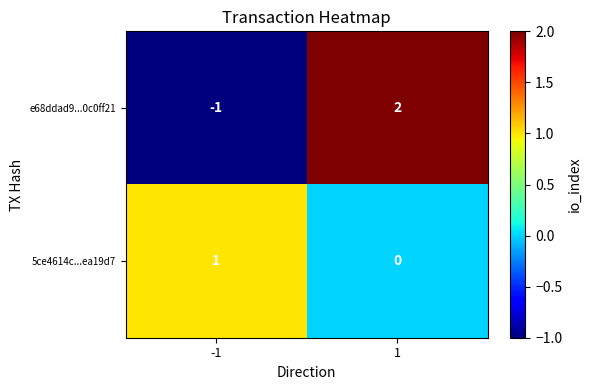

Which series changed the most between -1 and 1?

e68ddad9...0c0ff21